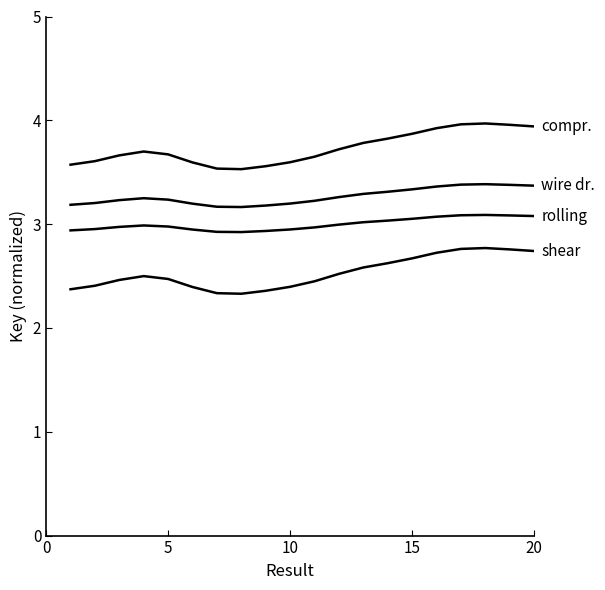

How many series are shown in this chart?

4